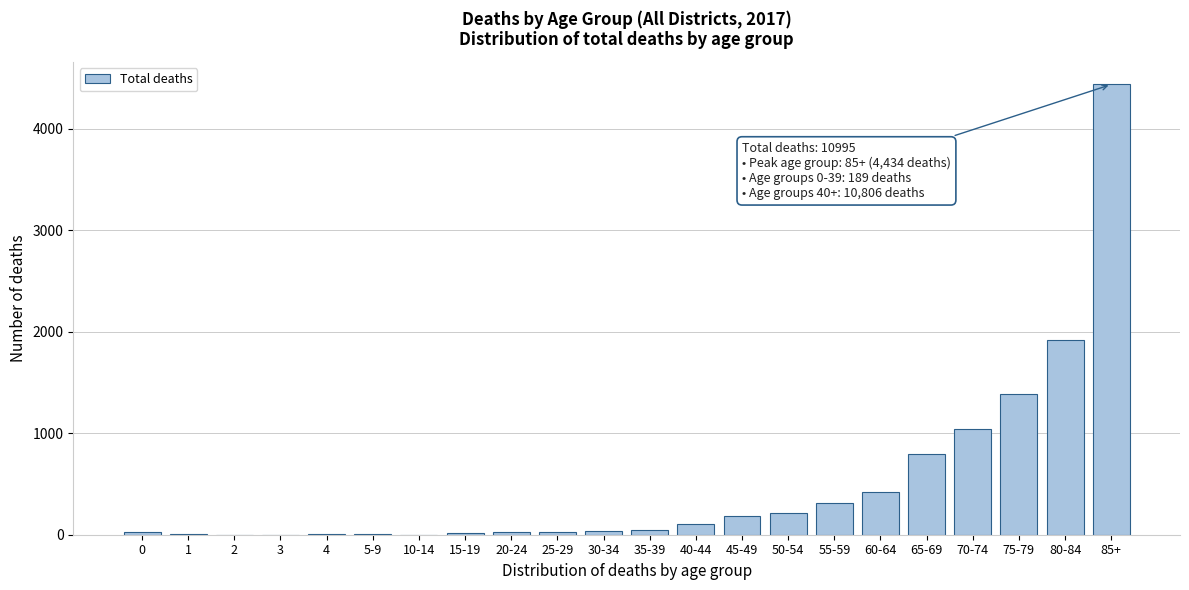

What is the greatest value displayed?

4434